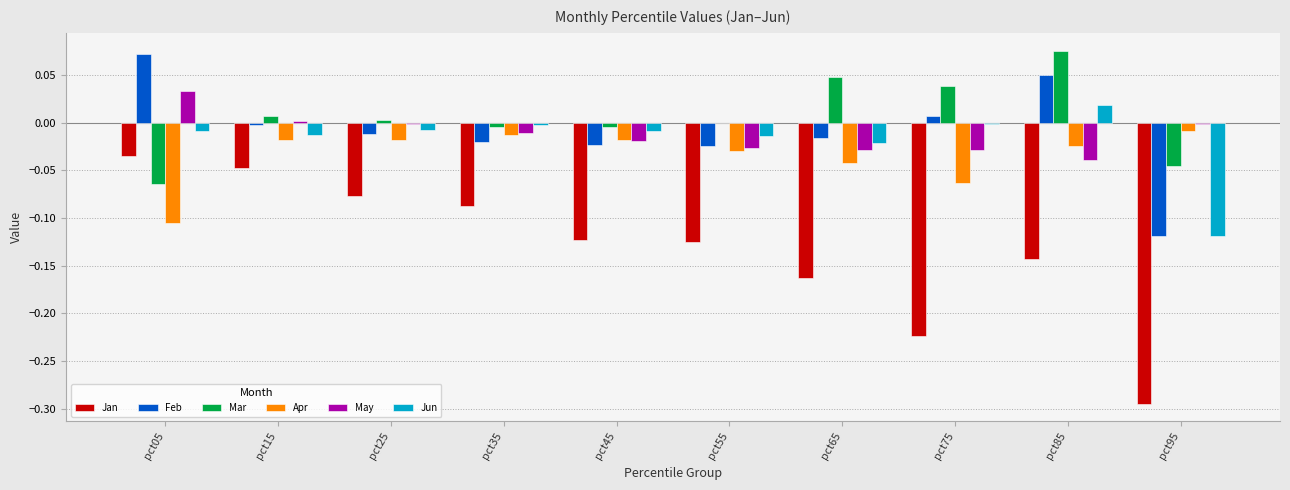

Which series has the largest total across all categories?

Mar